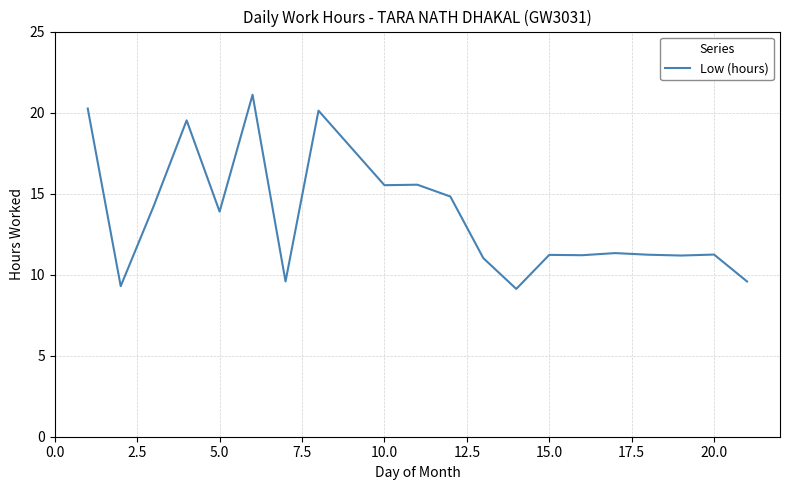

What is the smallest value displayed?

9.1